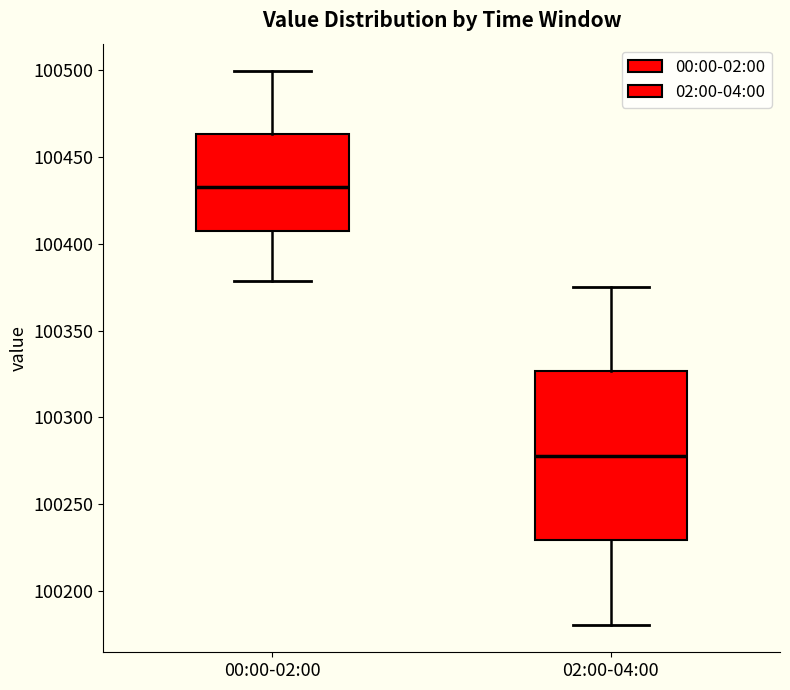

Reading left to right, transcribe this box plot: for each box, give where its median line is, the range the box spans, and where its two whiskers end, as read against the y-axis. The values are not printed on the chart, so give them approximately, as read against the axis.

00:00-02:00: median 100435, box 100405 to 100465, whiskers 100380 to 100500
02:00-04:00: median 100280, box 100230 to 100325, whiskers 100180 to 100375